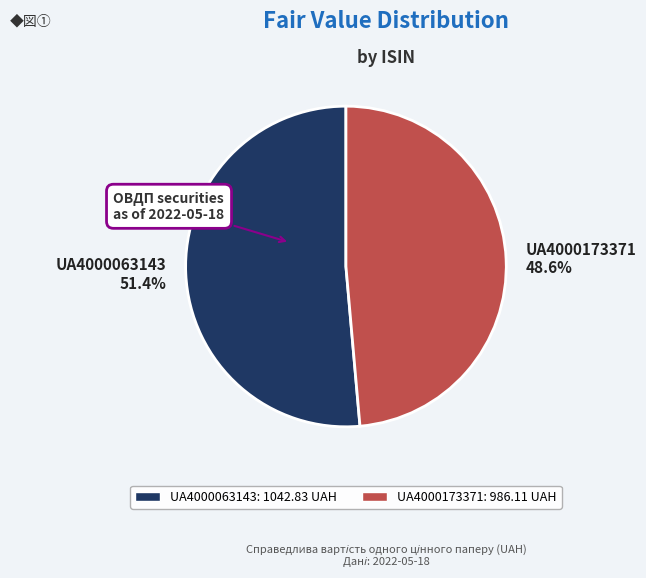

Which category has the biggest portion of the pie?

UA4000063143